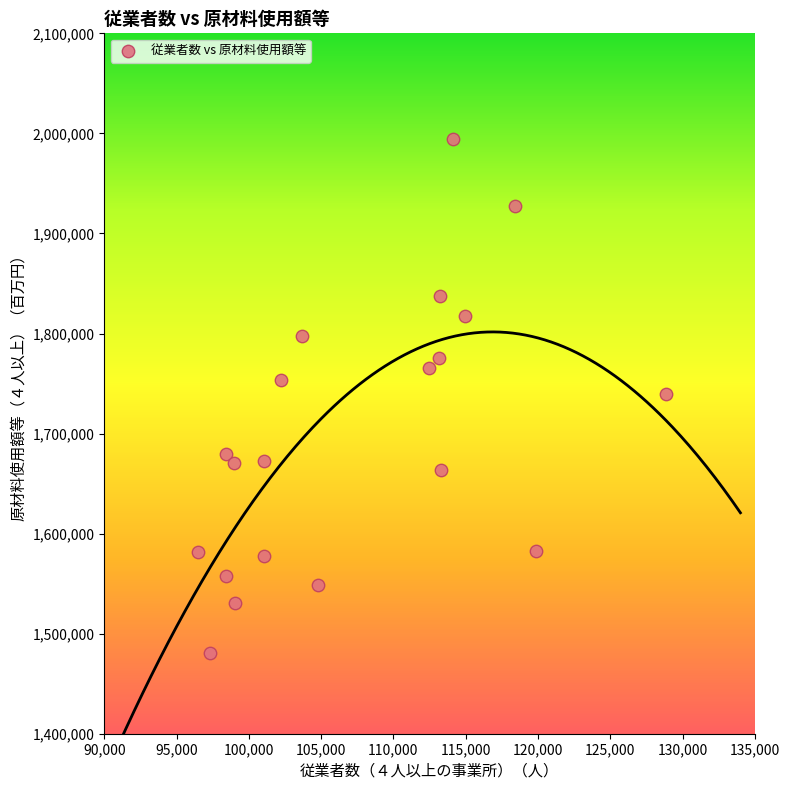

What is the range of X values (max minus min)?

32382